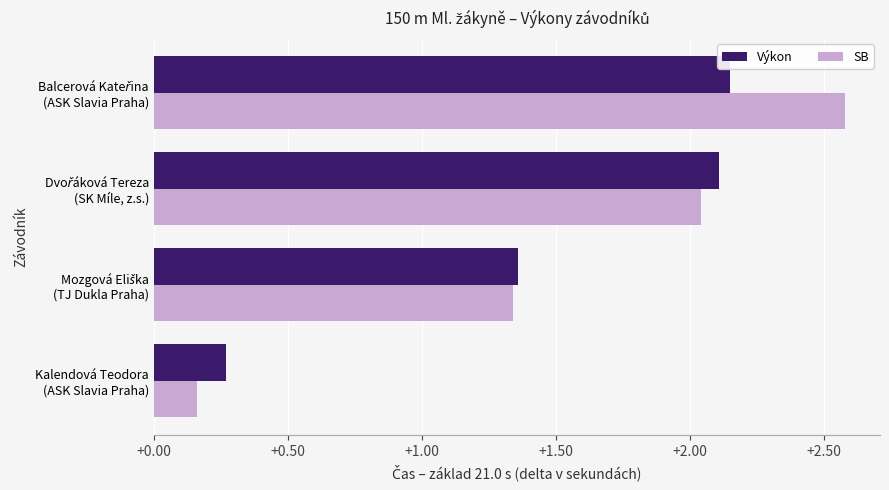

What is the average value of the Výkon series?

1.5